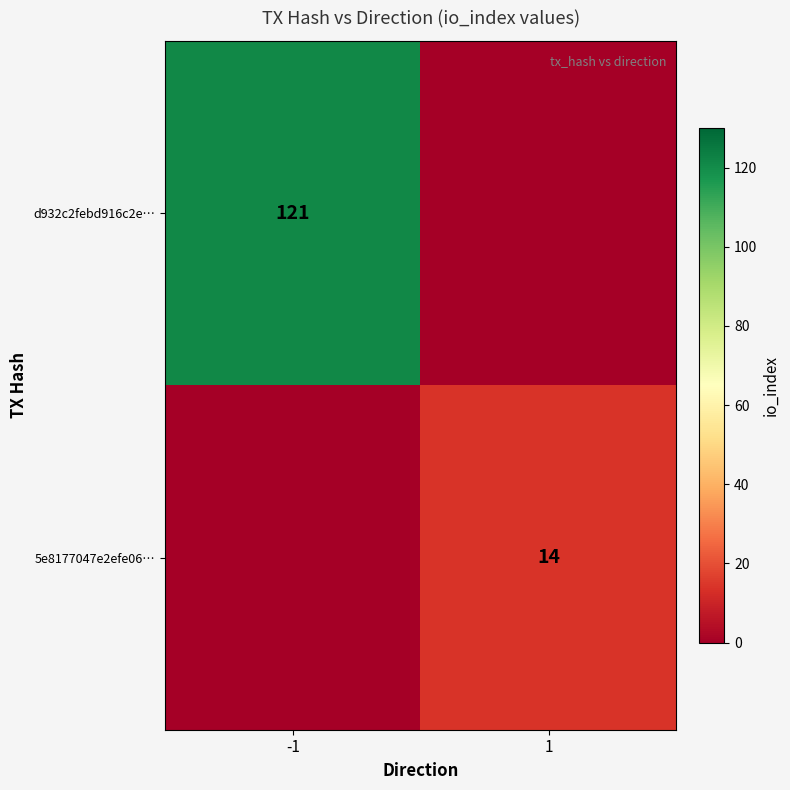

True or false: 5e8177047e2efe06… has a value of 5 at -1.

False